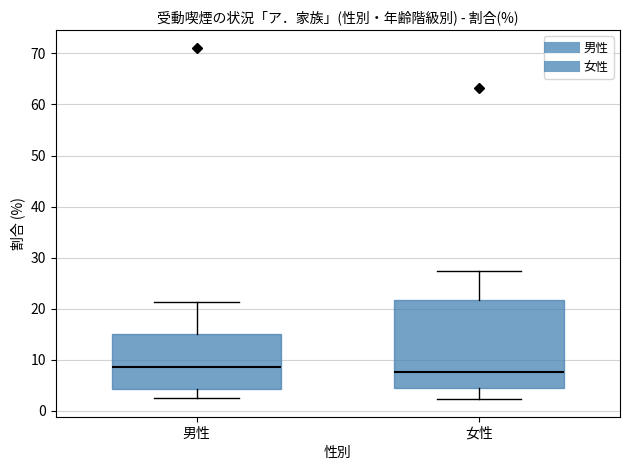

Which box is the tallest, from its lower edge to its upper edge?

女性